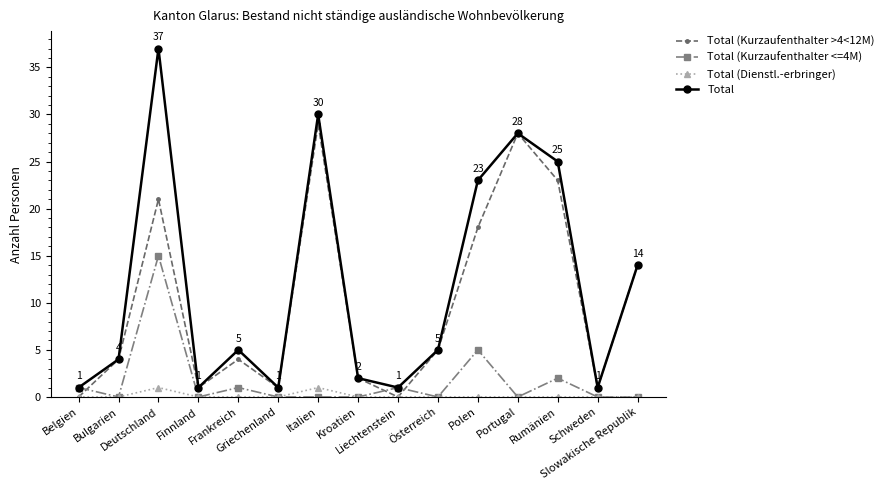

Is it true that Total equals 1 at Griechenland?

True